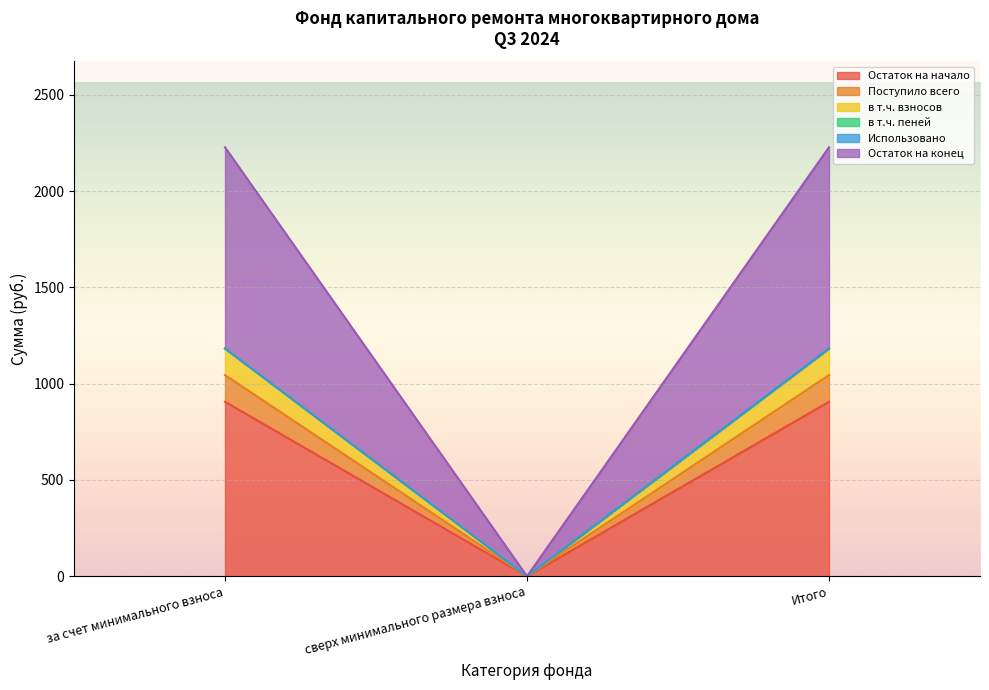

What is the highest value of the Остаток на начало series?

906.3